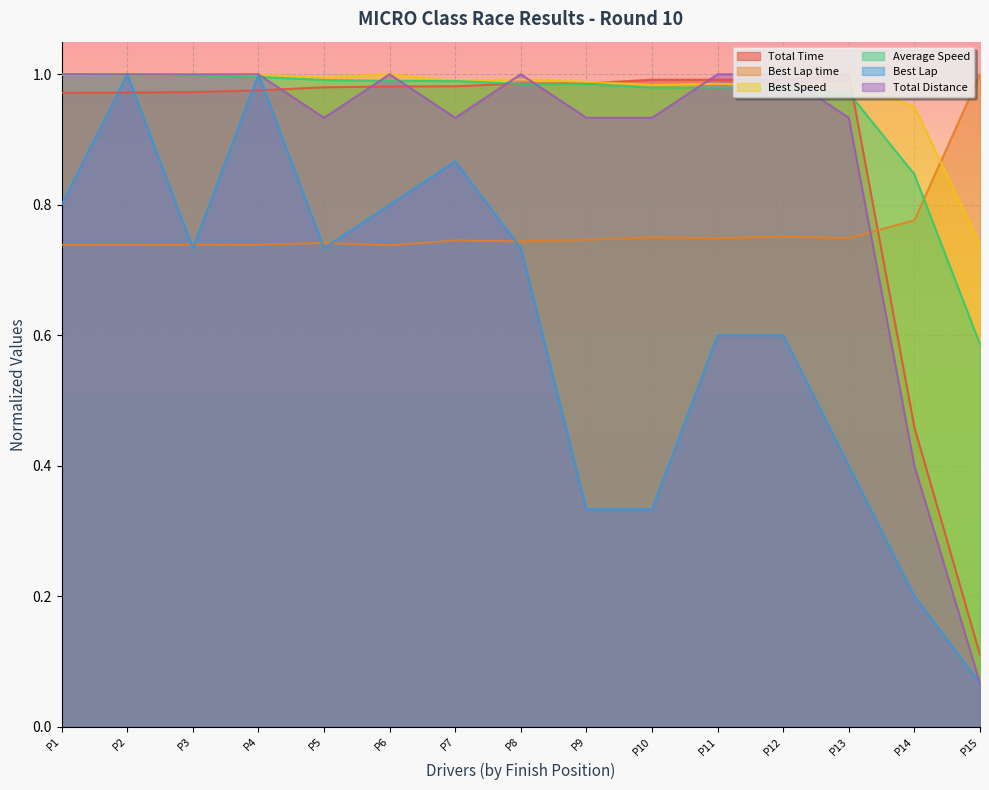

Which series has the largest total across all categories?

Best Speed